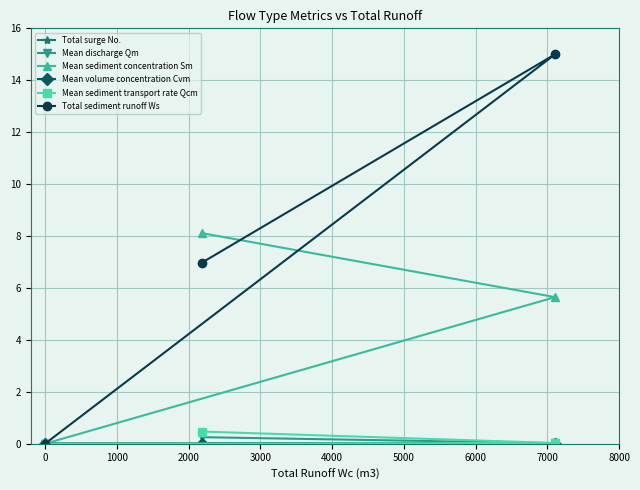

How many data points in Mean sediment concentration Sm are less than 5?

1